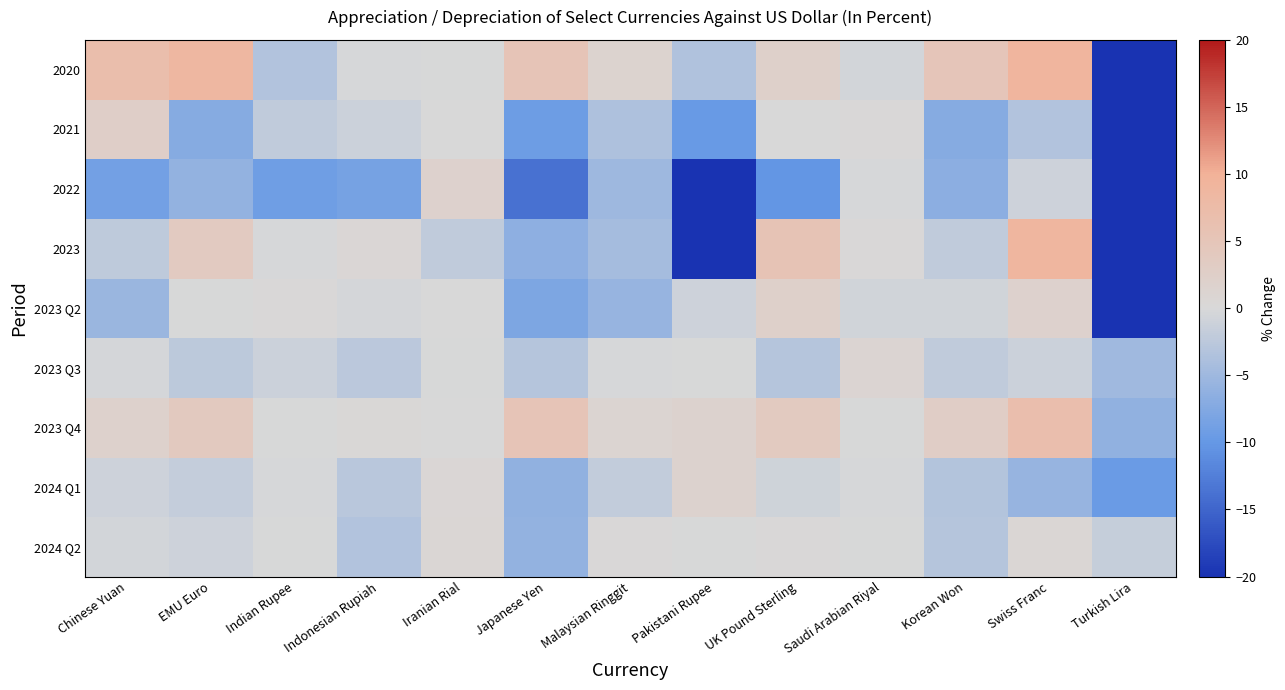

At how many categories does at least one series exceed 1?

10